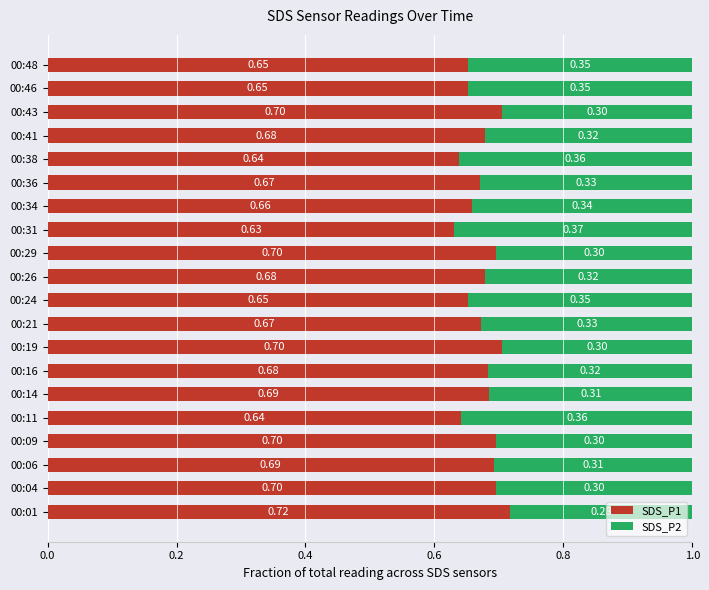

What is the average value of the SDS_P1 series?

0.7